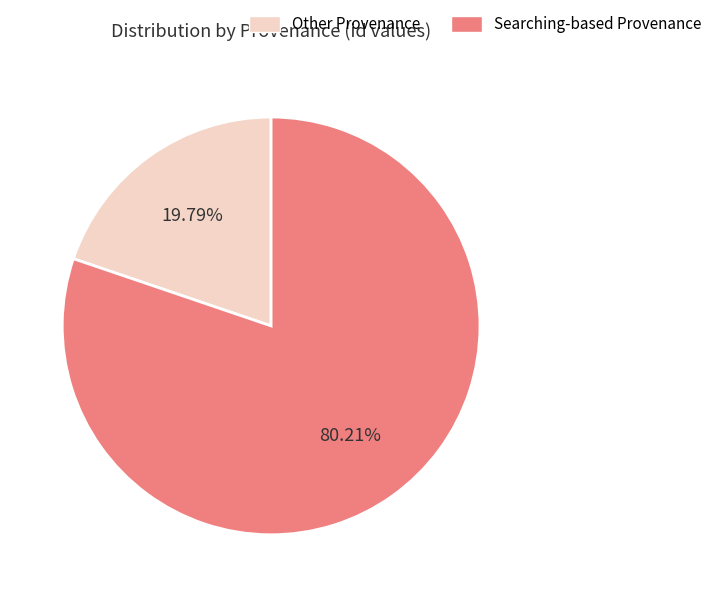

Does Searching-based Provenance account for over 50% of the chart?

Yes